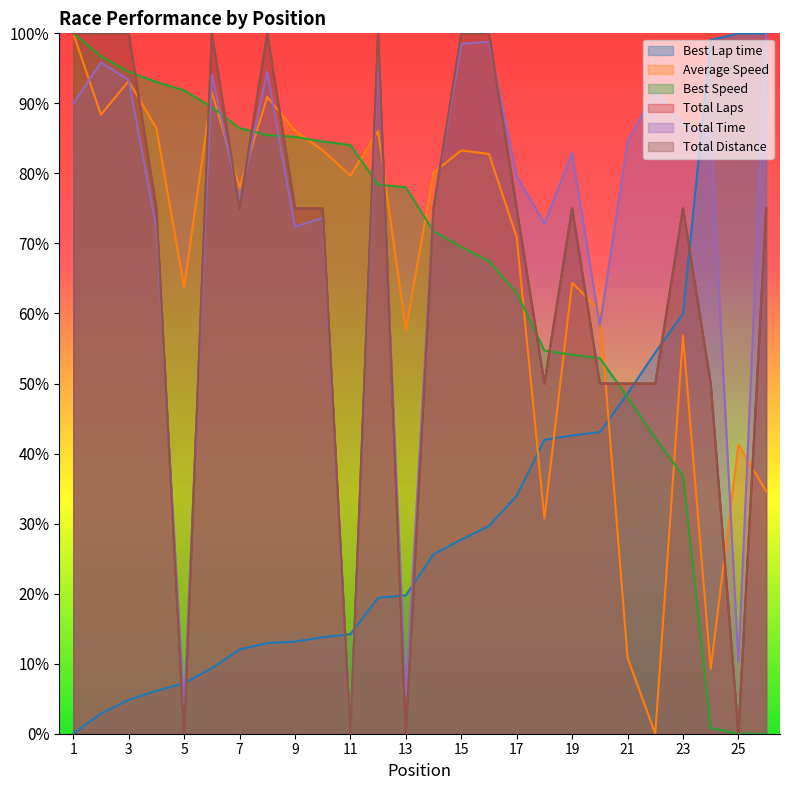

What is the total value across all series at 24?

294.7